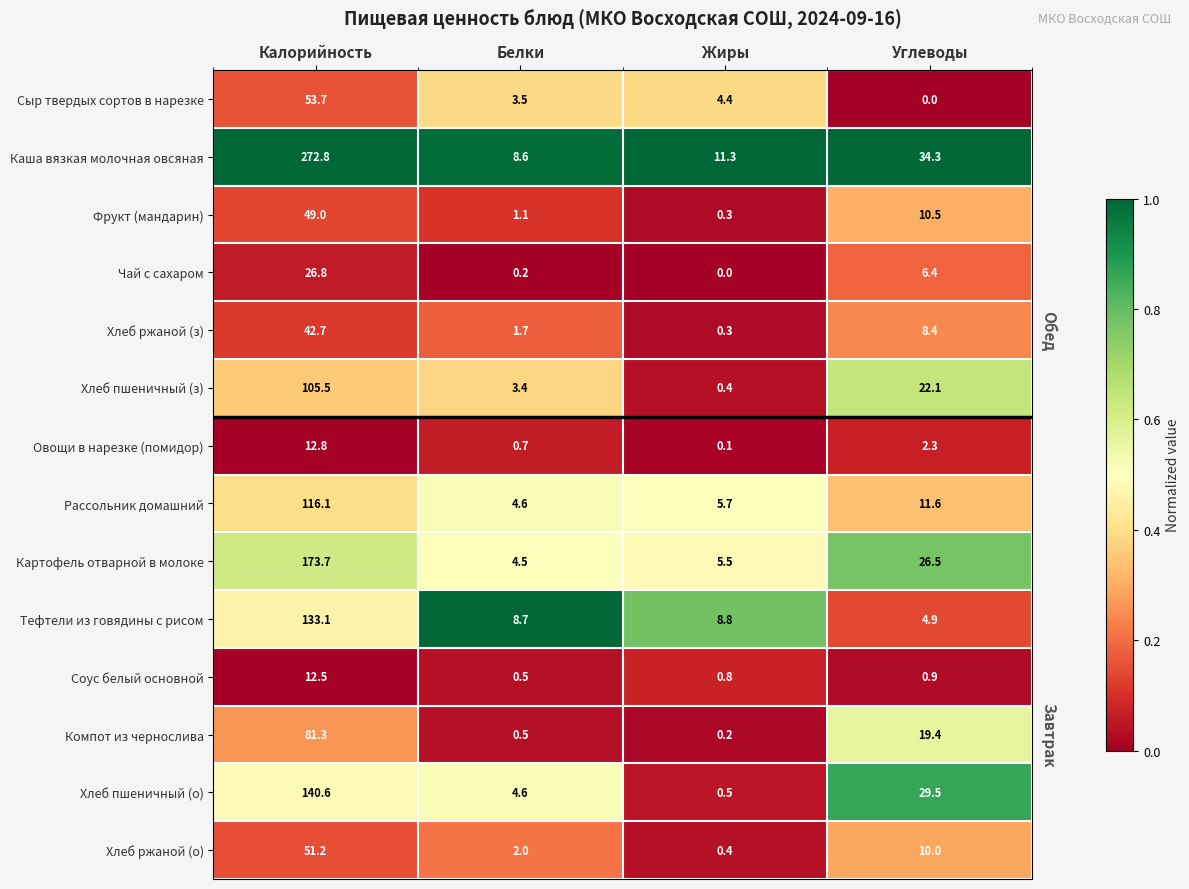

Which category has the lowest value in the Компот из чернослива series?

Жиры